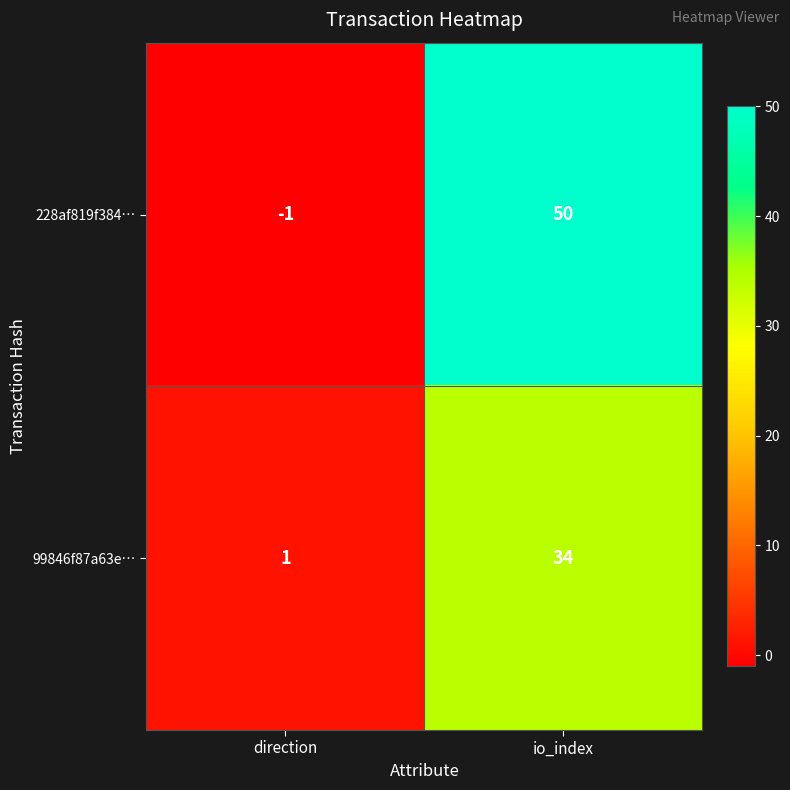

At how many categories does at least one series exceed 22?

1